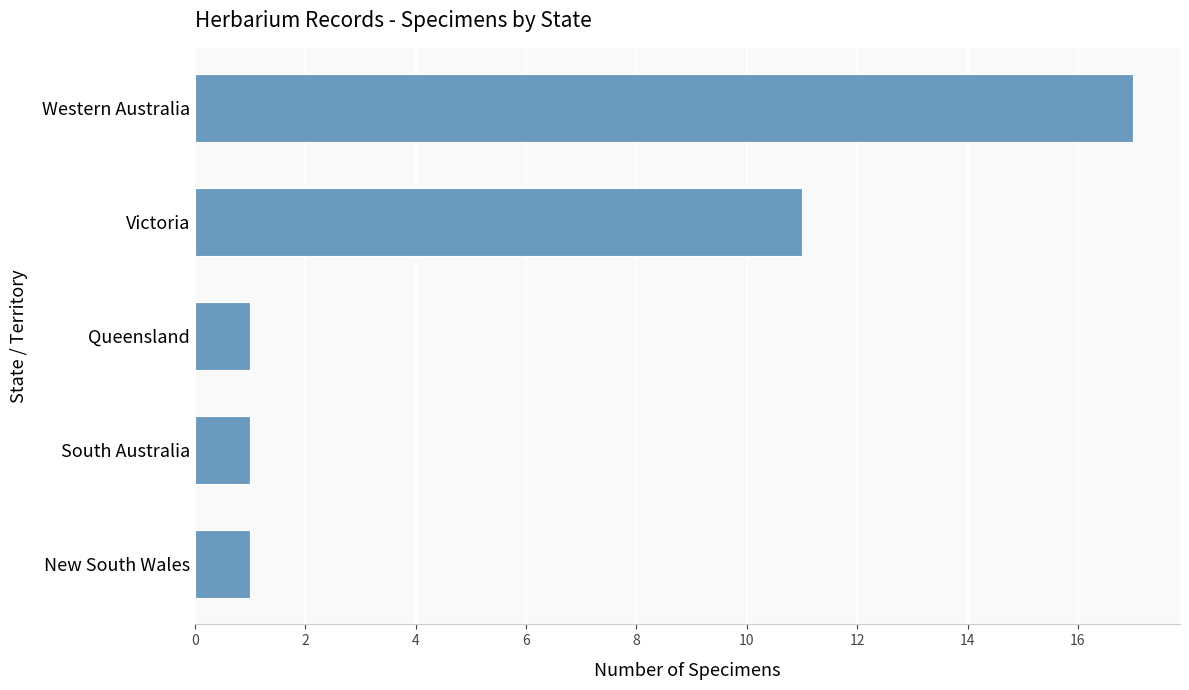

Reading bottom to top, list all the values displayed in this chart.

1	1	1	11	17